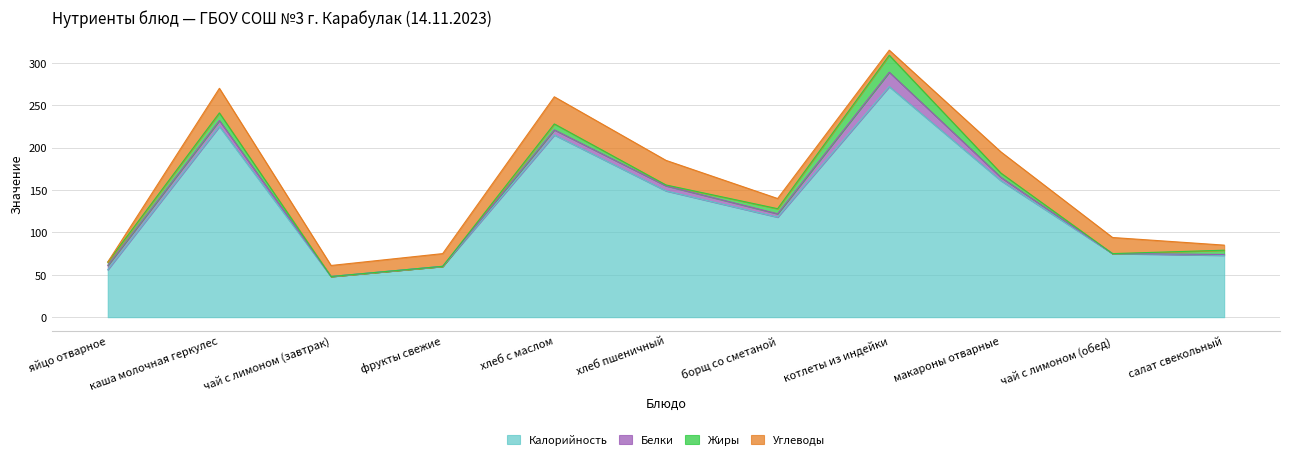

In Калорийность, how many points are lower than both neighbors (excluding endpoints)?

2